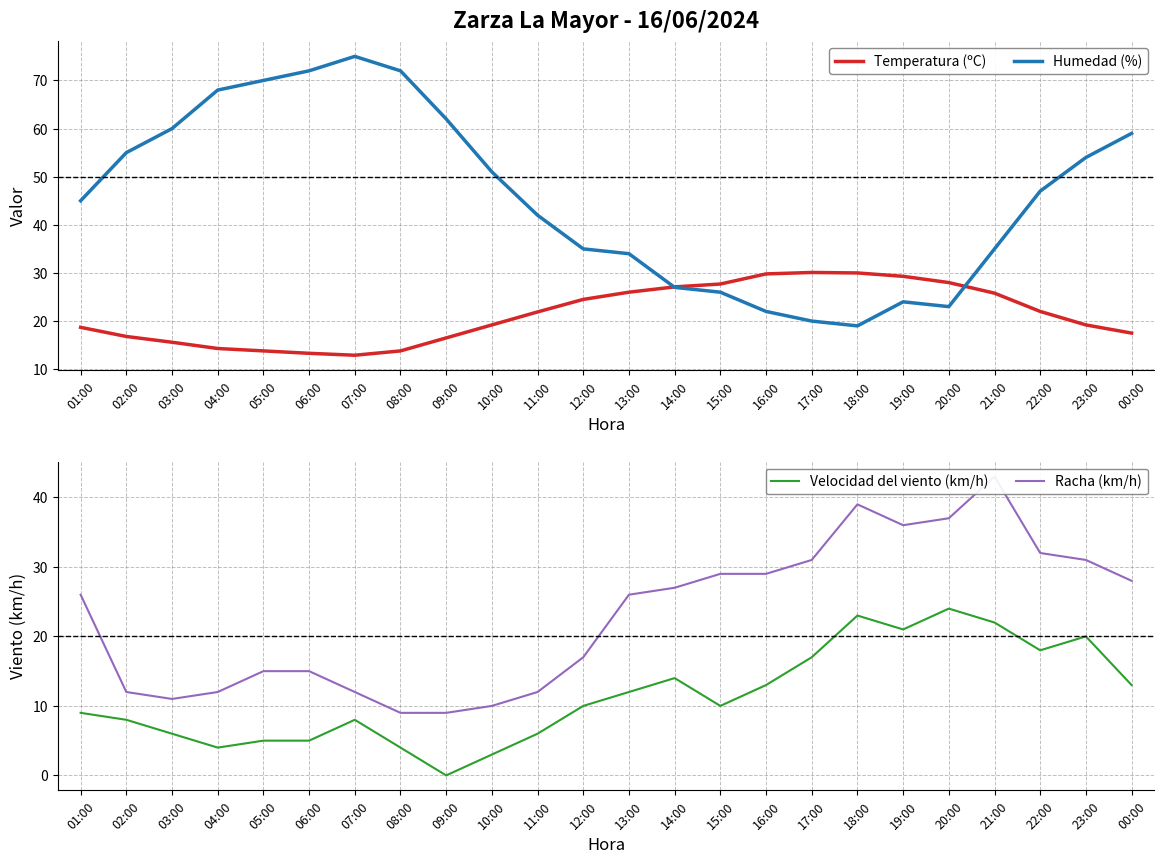

Between 15:00 and 05:00, which is larger?

15:00